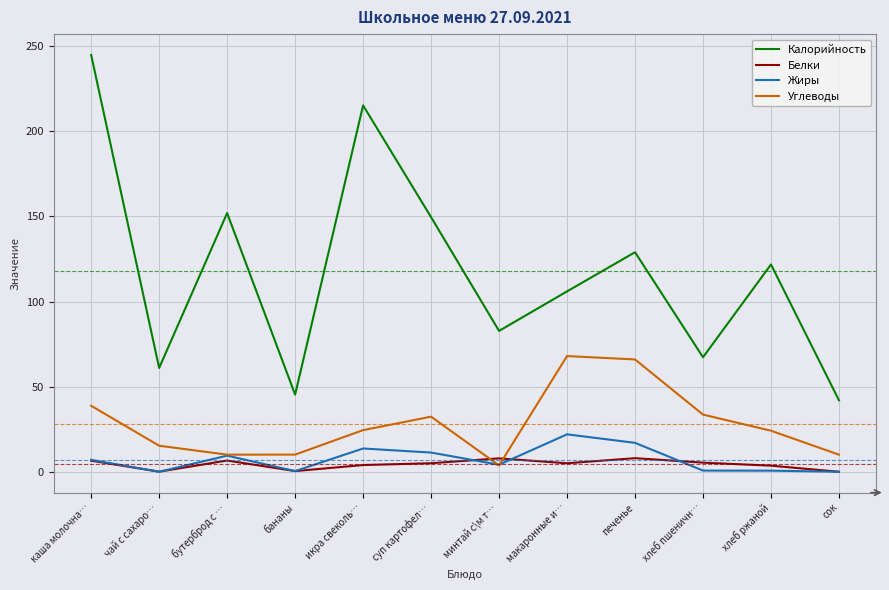

How many lines are shown in the chart?

4